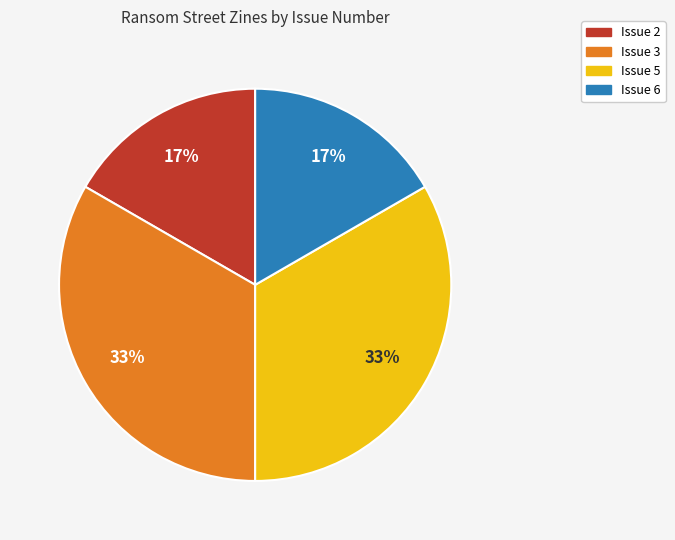

Is there a majority slice in this chart?

No